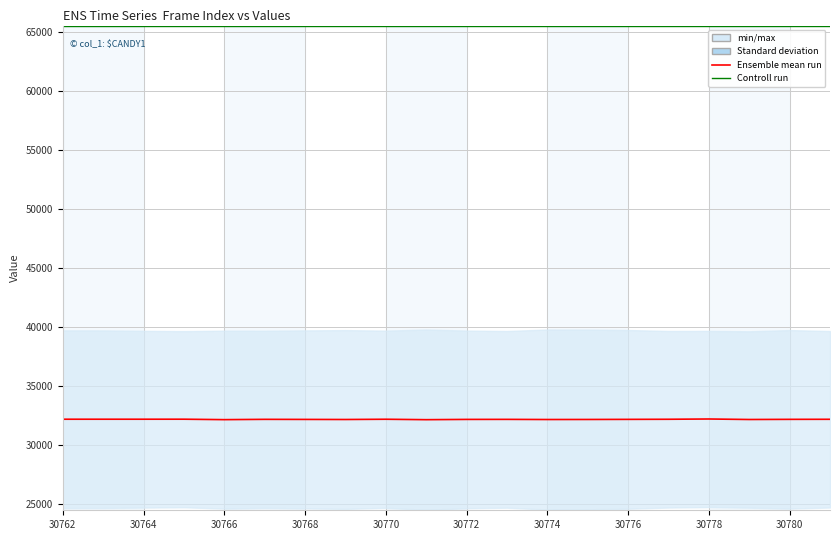

What is the value of the Ensemble mean run point at the 8th from the left?

32138.0